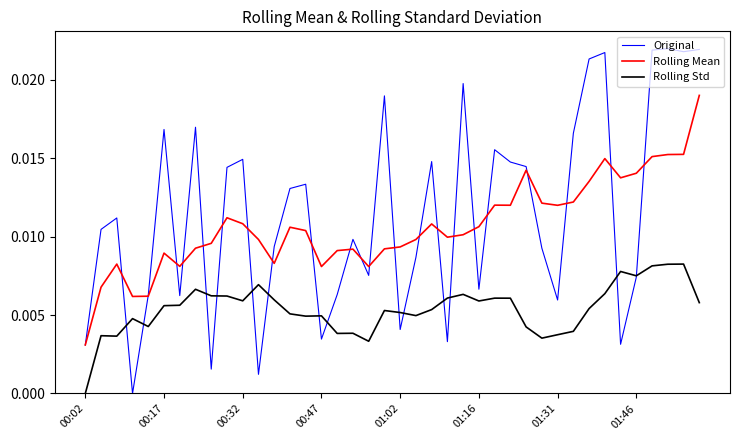

True or false: Rolling Mean and Rolling Std intersect in this chart.

False